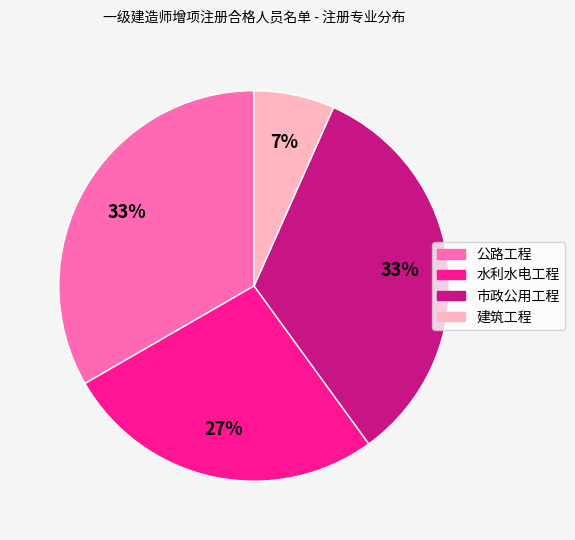

Does 水利水电工程 represent more than half of the total?

No